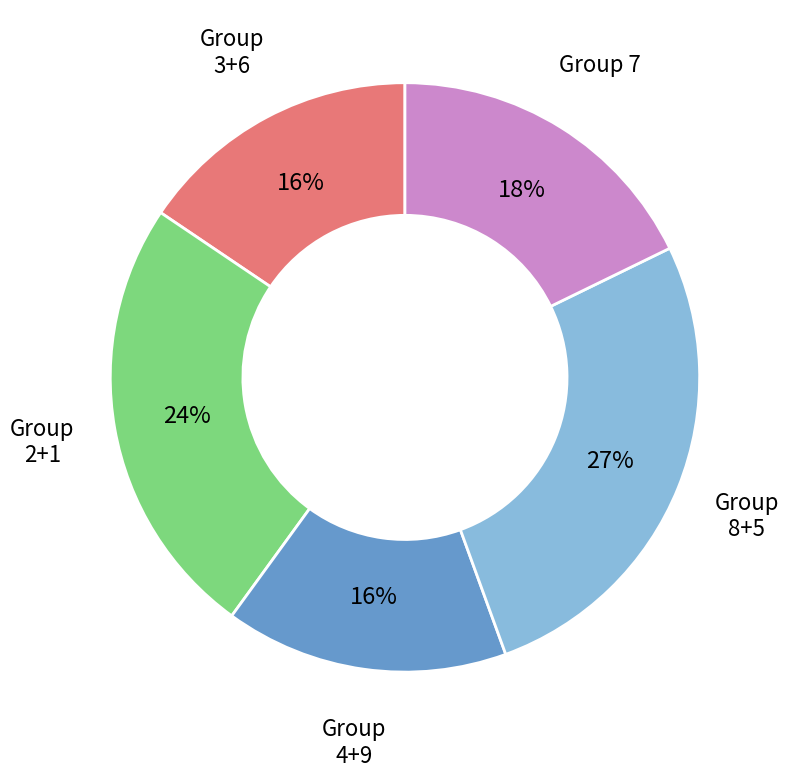

To the nearest percent, what is the difference between the largest and smallest slice percentages?

11%